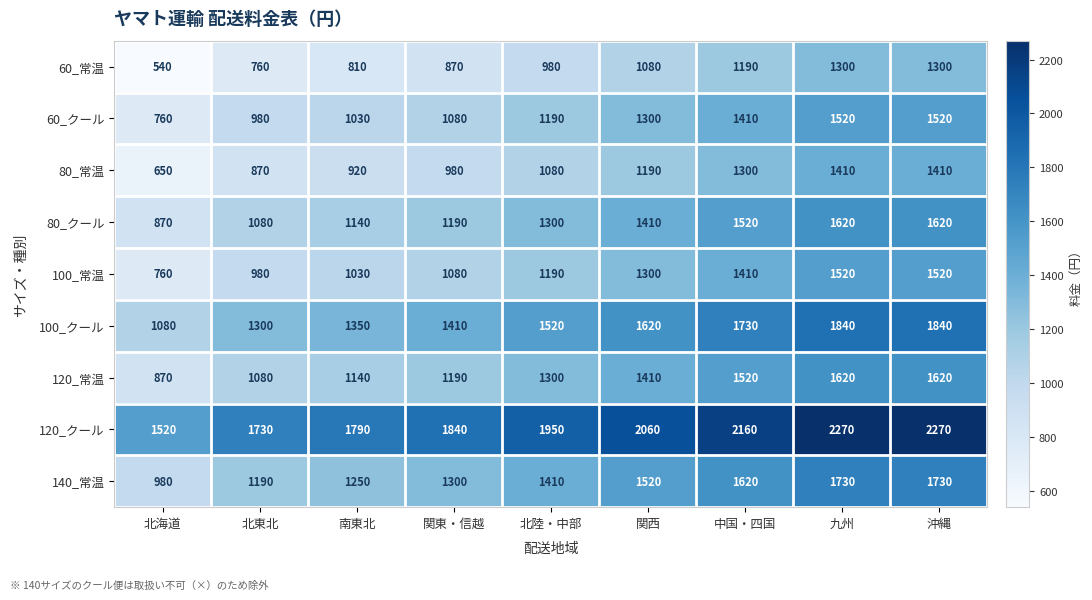

Is the value of 60_常温 at 九州 greater than the value of 100_クール at 北陸・中部?

No